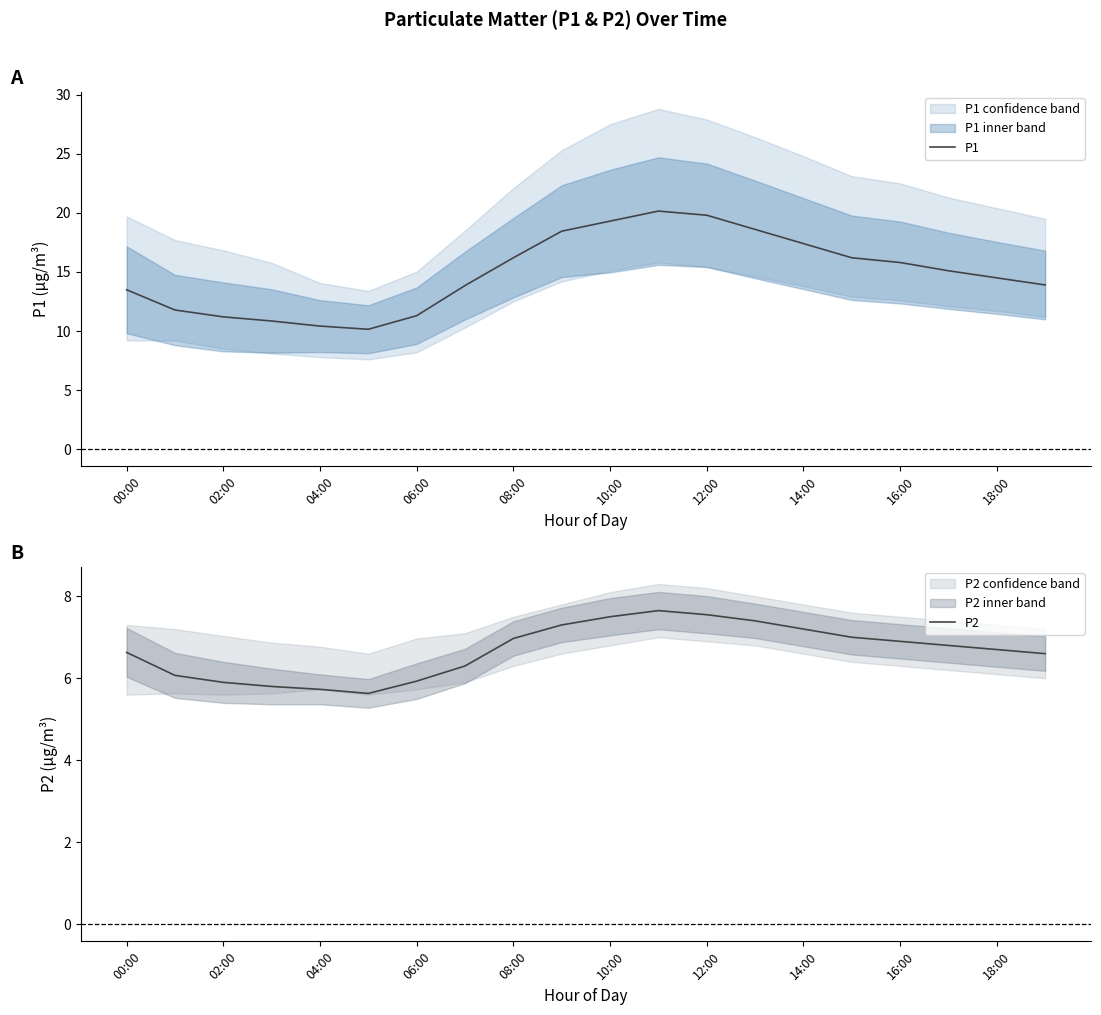

The P2 series shows 6.6 at 00:00. True or false?

True